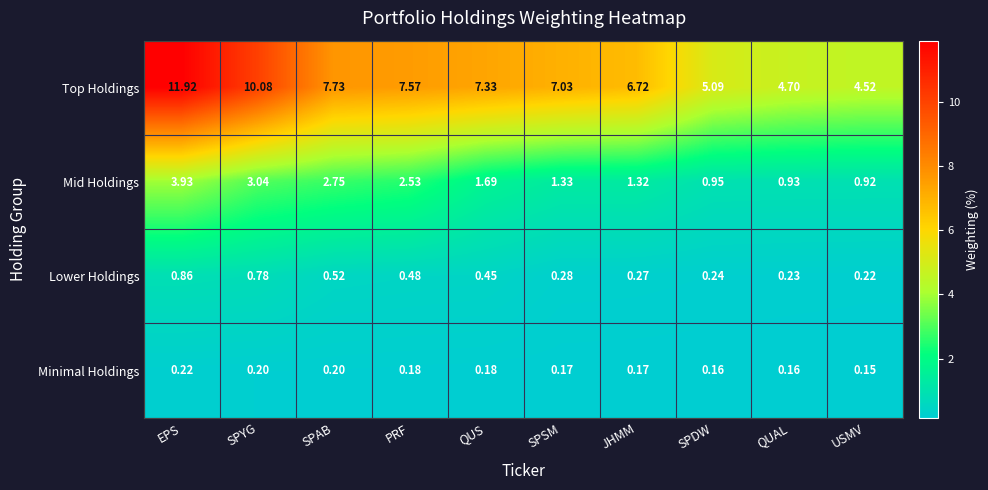

At which label is Lower Holdings closest to 0?

USMV